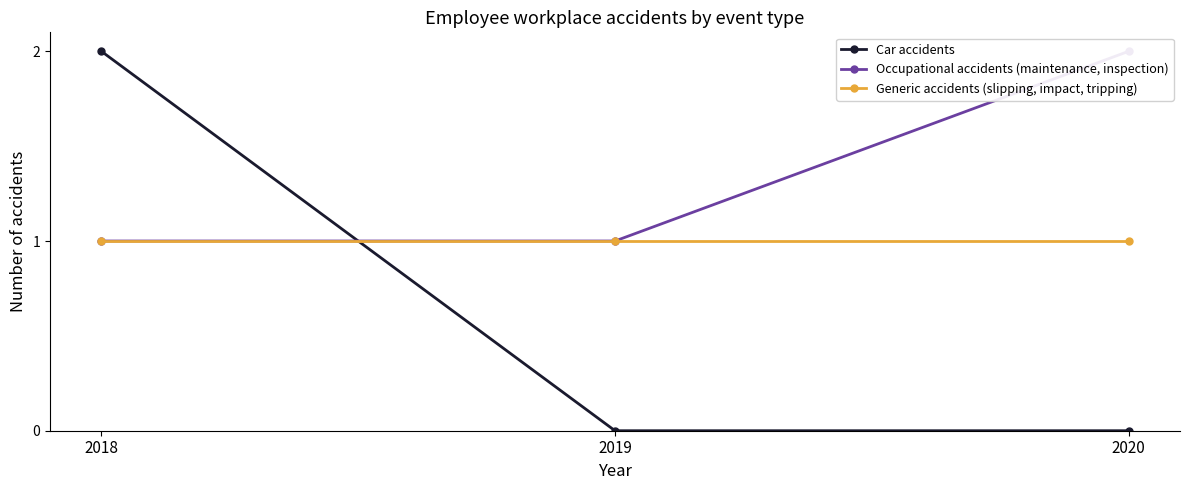

What is the sum of the Generic accidents (slipping, impact, tripping) values at 2018 and 2019?

2